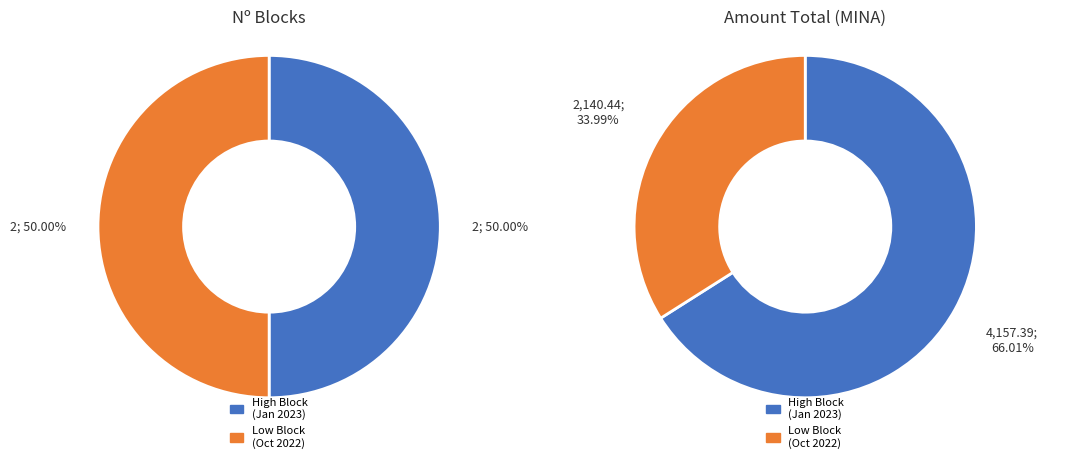

Count the number of slices in the pie.

4